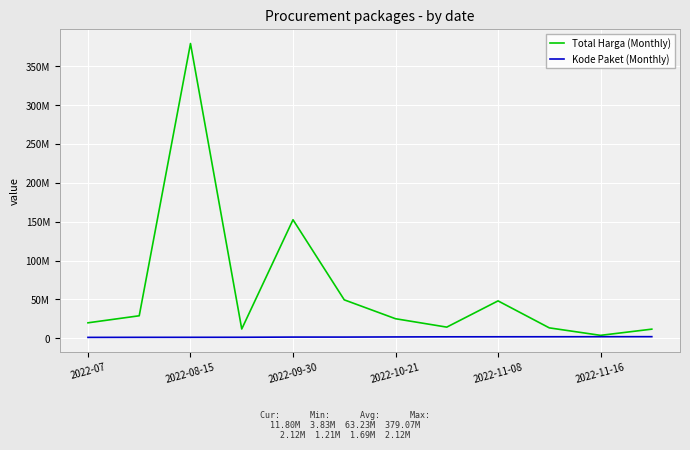

True or false: Kode Paket (Monthly) and Total Harga (Monthly) intersect in this chart.

False